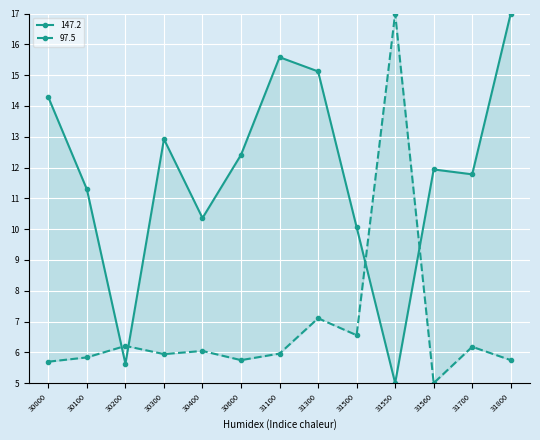

How many series are shown in this chart?

2